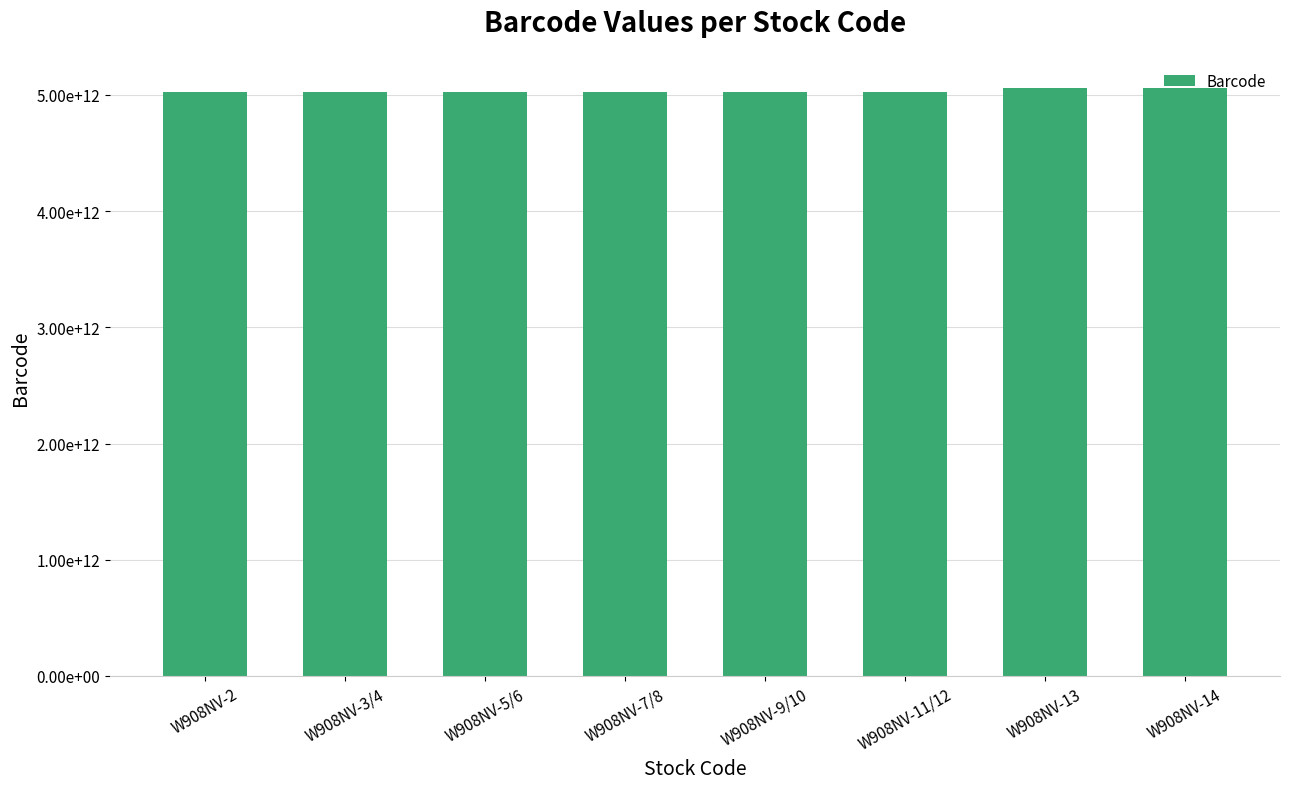

List the labels in order of value, largest first.

W908NV-14, W908NV-13, W908NV-11/12, W908NV-9/10, W908NV-7/8, W908NV-5/6, W908NV-3/4, W908NV-2